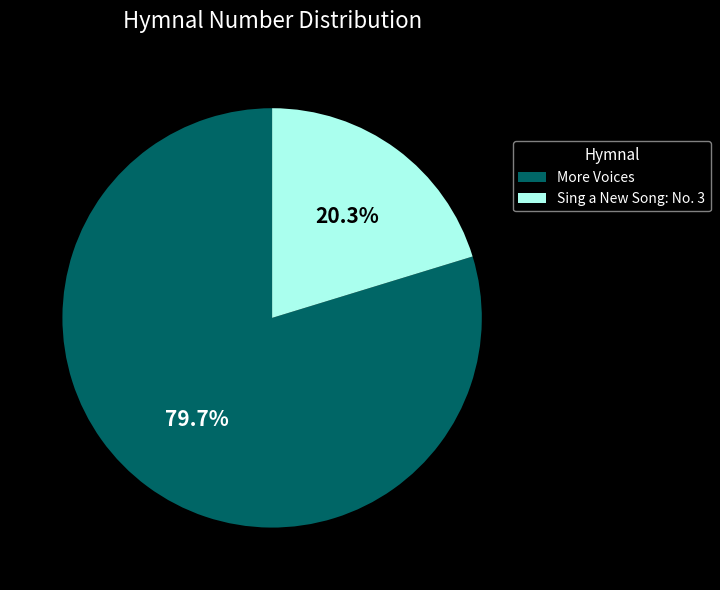

Approximately how many times larger is the value at Sing a New Song: No. 3 compared to More Voices?

0.3